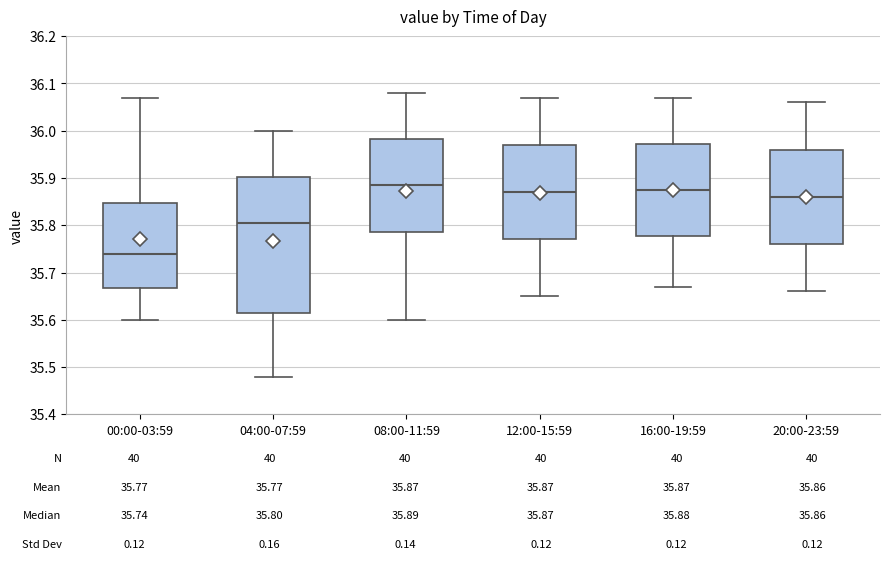

Comparing the boxes themselves (not the whiskers), which one is the tallest?

04:00-07:59